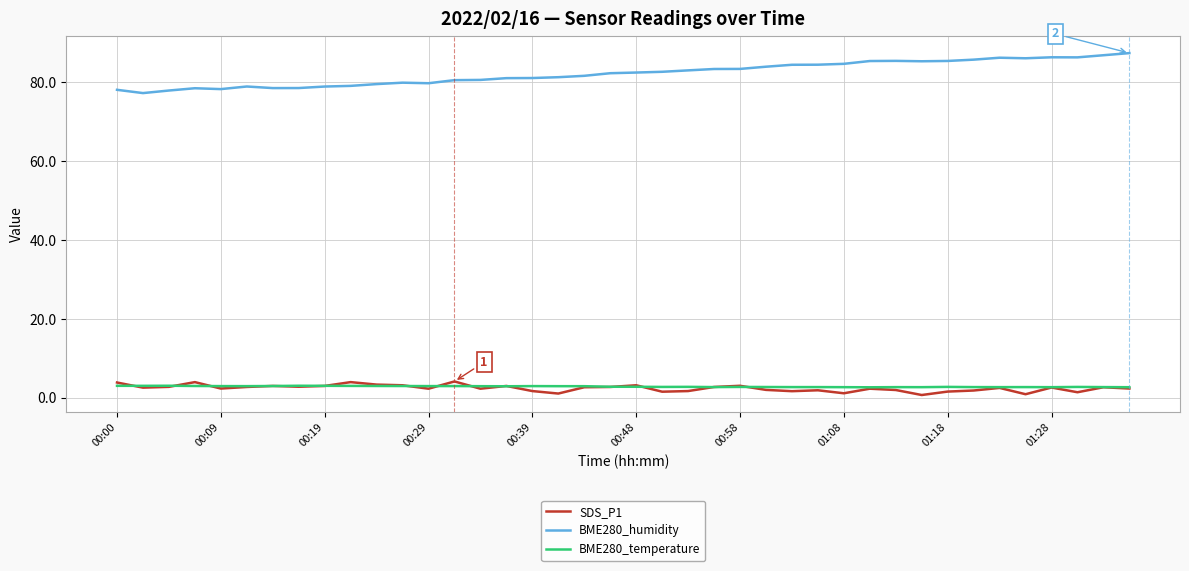

What is the minimum value for BME280_temperature?

2.7